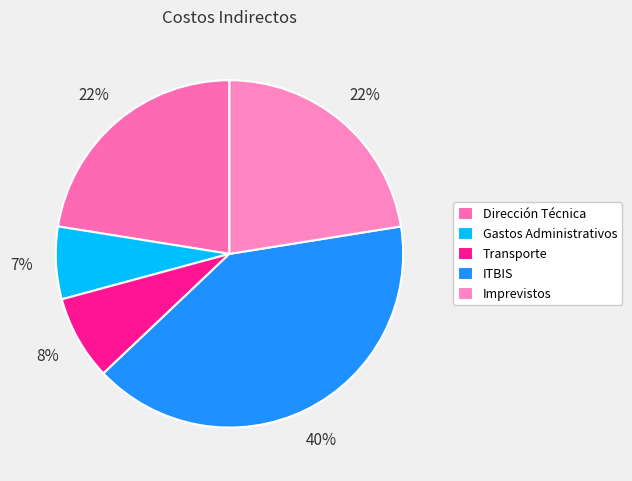

Count the number of slices in the pie.

5